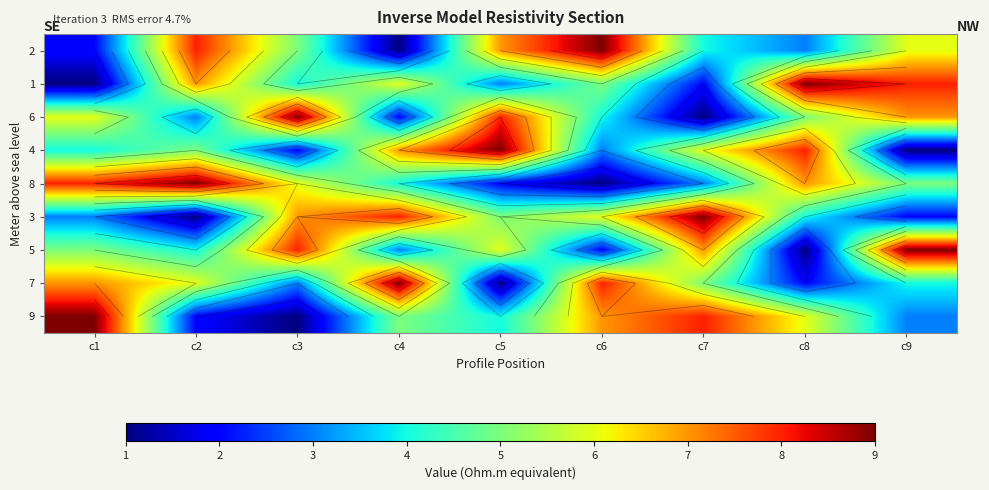

At c1, list the series in order from largest to smallest.

9, 8, 7, 6, 5, 4, 3, 2, 1